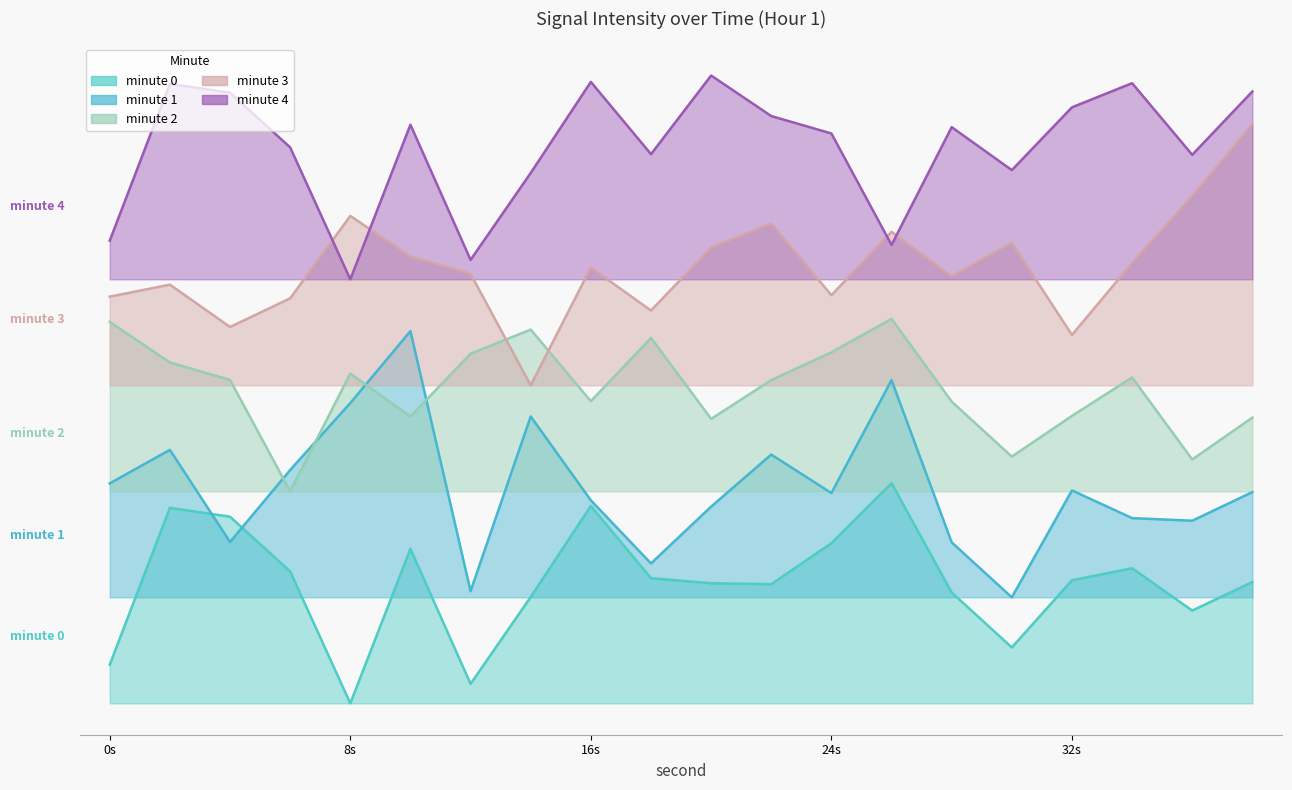

Where does the minute 4 series first go above 43?

2